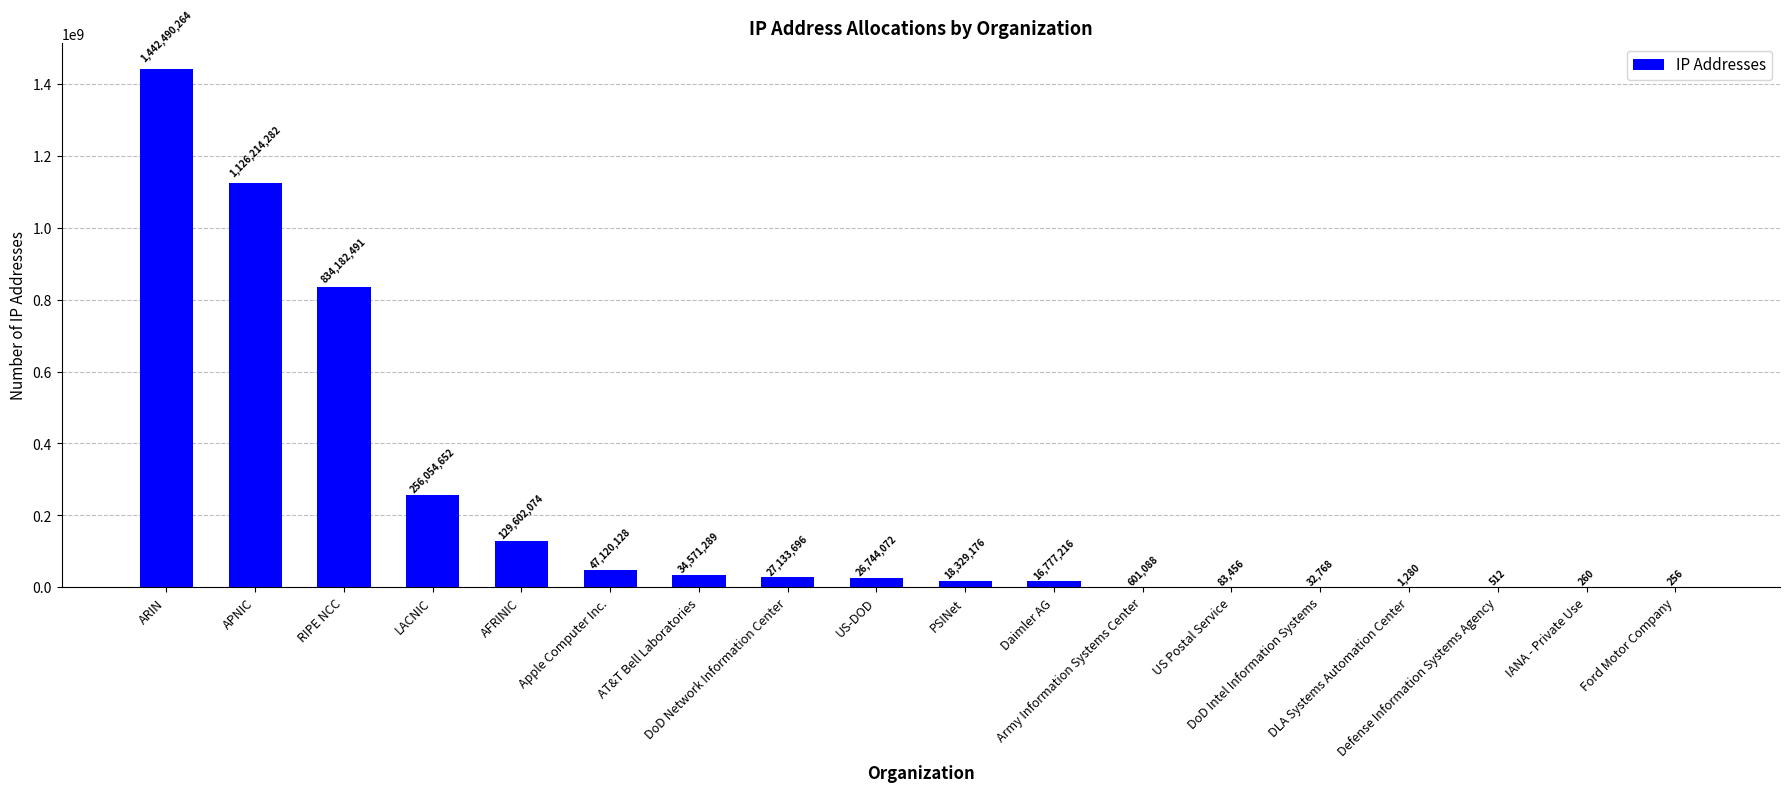

The value at DLA Systems Automation Center is 1280. True or false?

True